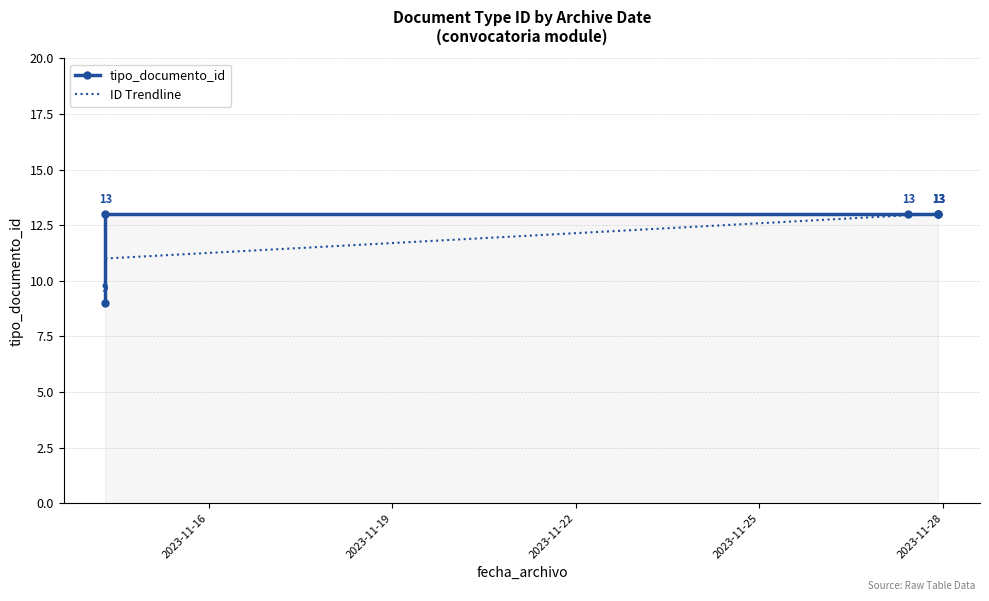

At how many categories does at least one series exceed 10?

6